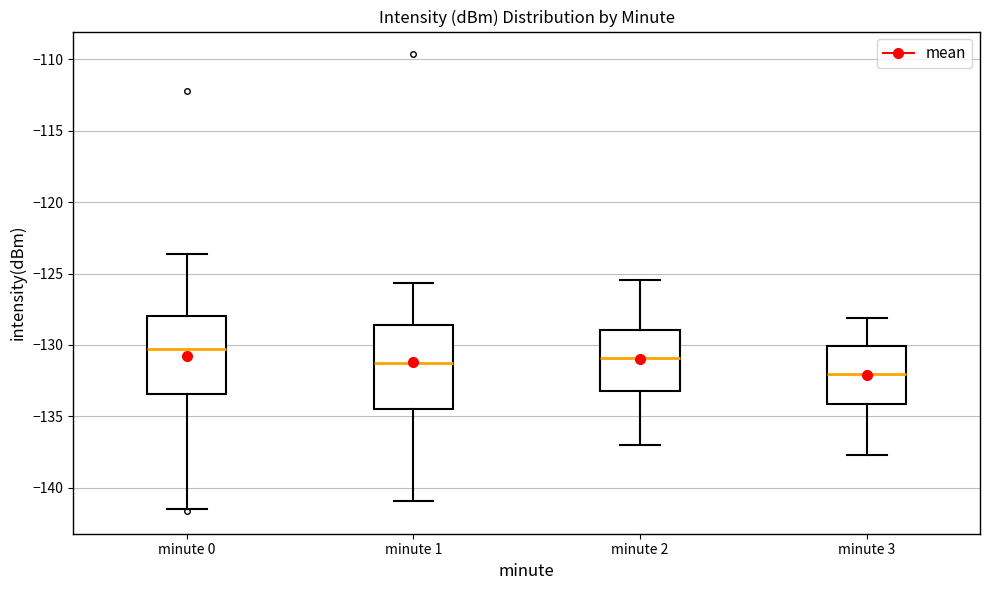

Where is the lower edge of the box for minute 2 on the y-axis? The values are not printed on the chart, so give them approximately, as read against the axis.

-133.5